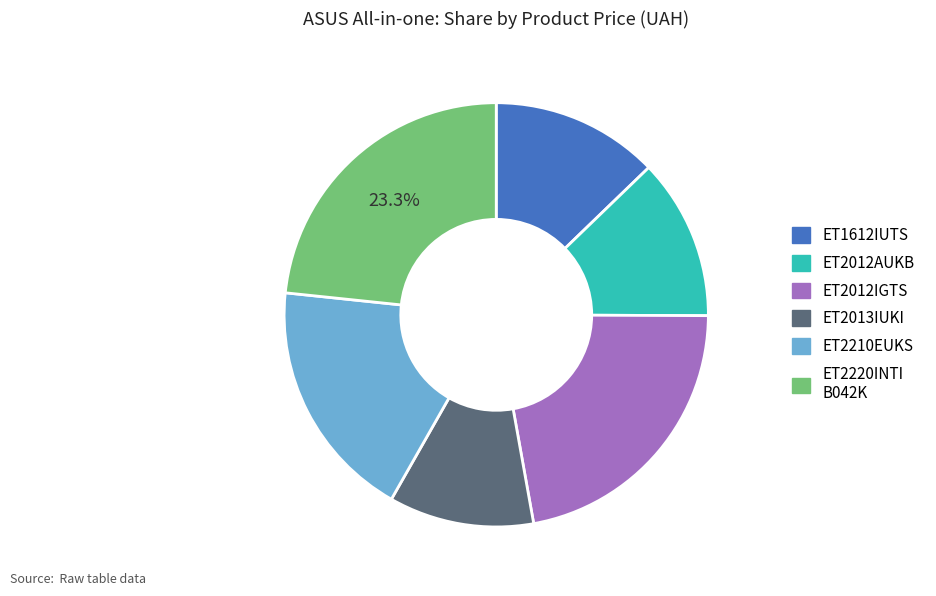

Count the number of slices in the pie.

6